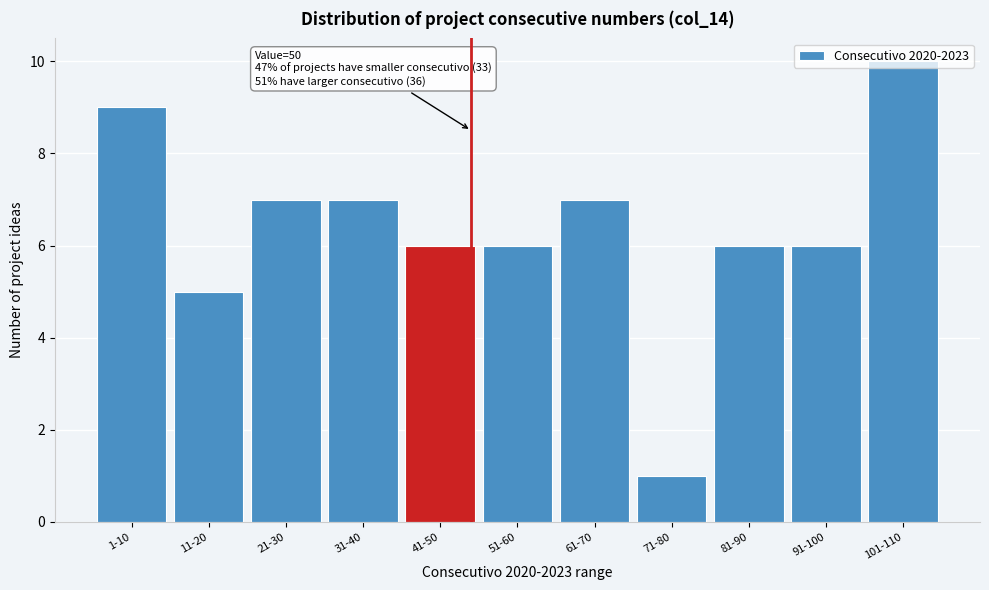

Which category has the highest value across all series?

101-110